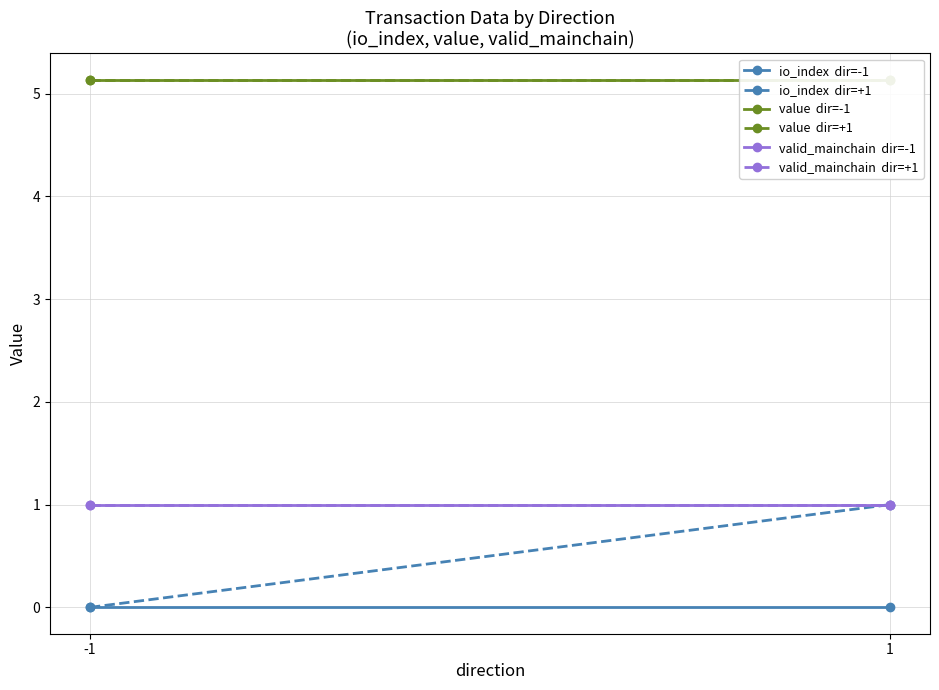

Rank the series at 1 from lowest to highest value.

io_index  dir=-1, io_index  dir=+1, valid_mainchain  dir=-1, valid_mainchain  dir=+1, value  dir=-1, value  dir=+1